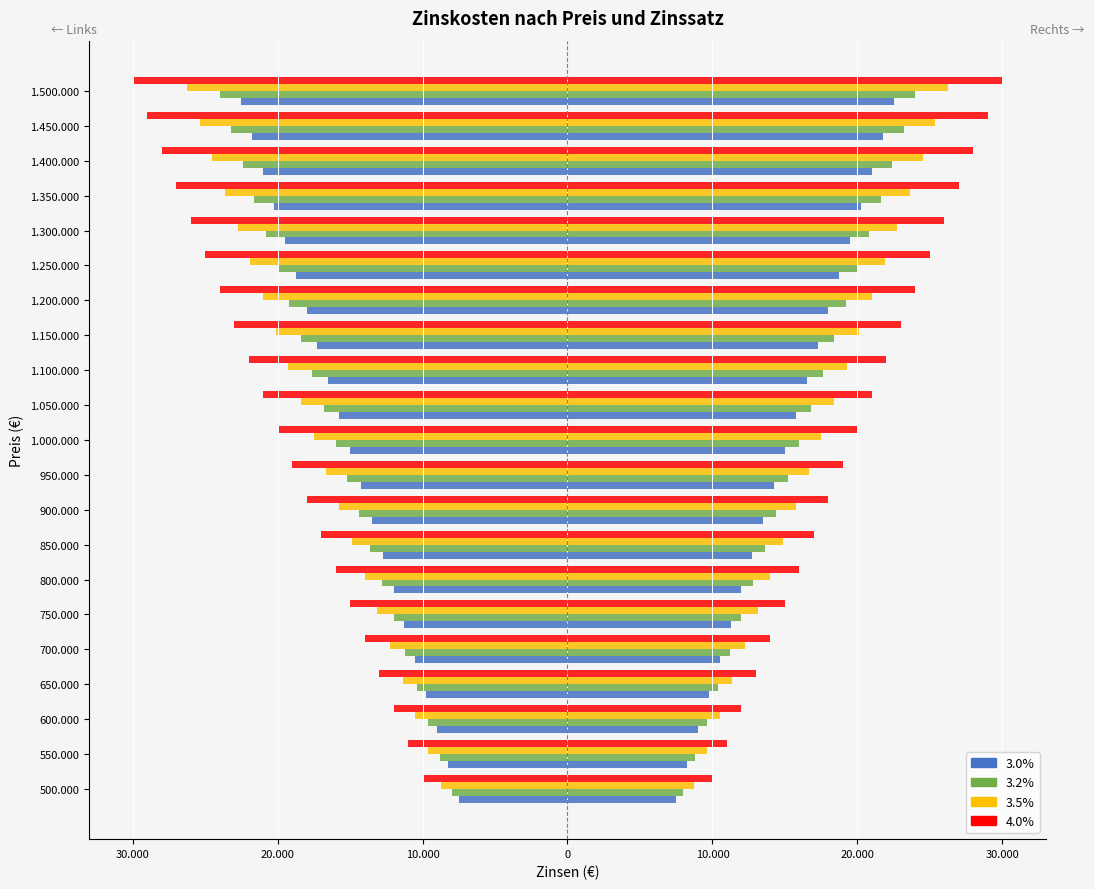

What is the total value across all series at 1.350.000?

-92475